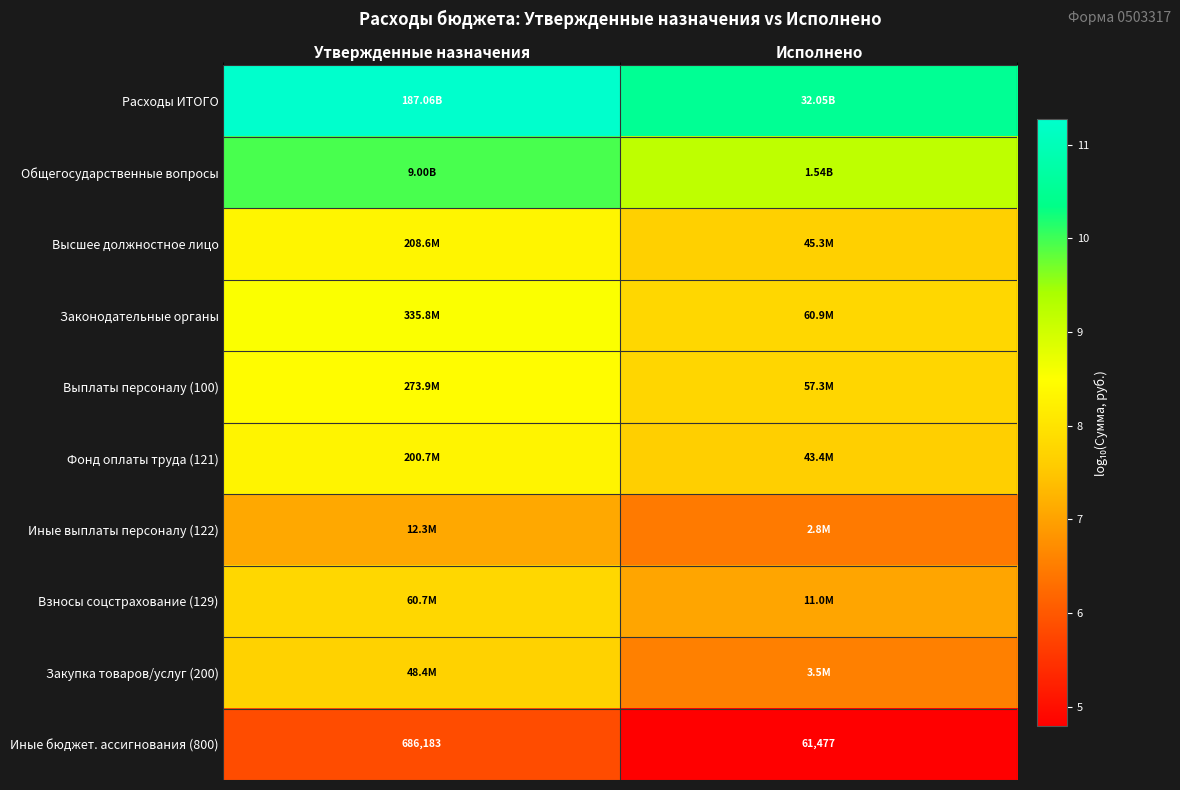

What is the maximum value shown in the chart?

11.3